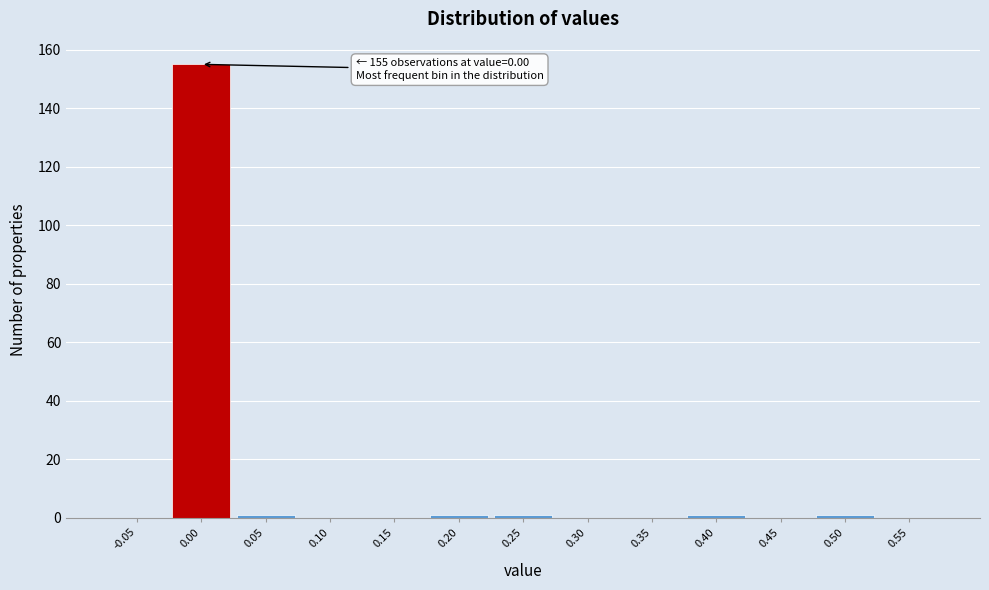

Reading left to right, list all the values displayed in this chart.

-0.05=0	0.00=155	0.05=1	0.10=0	0.15=0	0.20=1	0.25=1	0.30=0	0.35=0	0.40=1	0.45=0	0.50=1	0.55=0